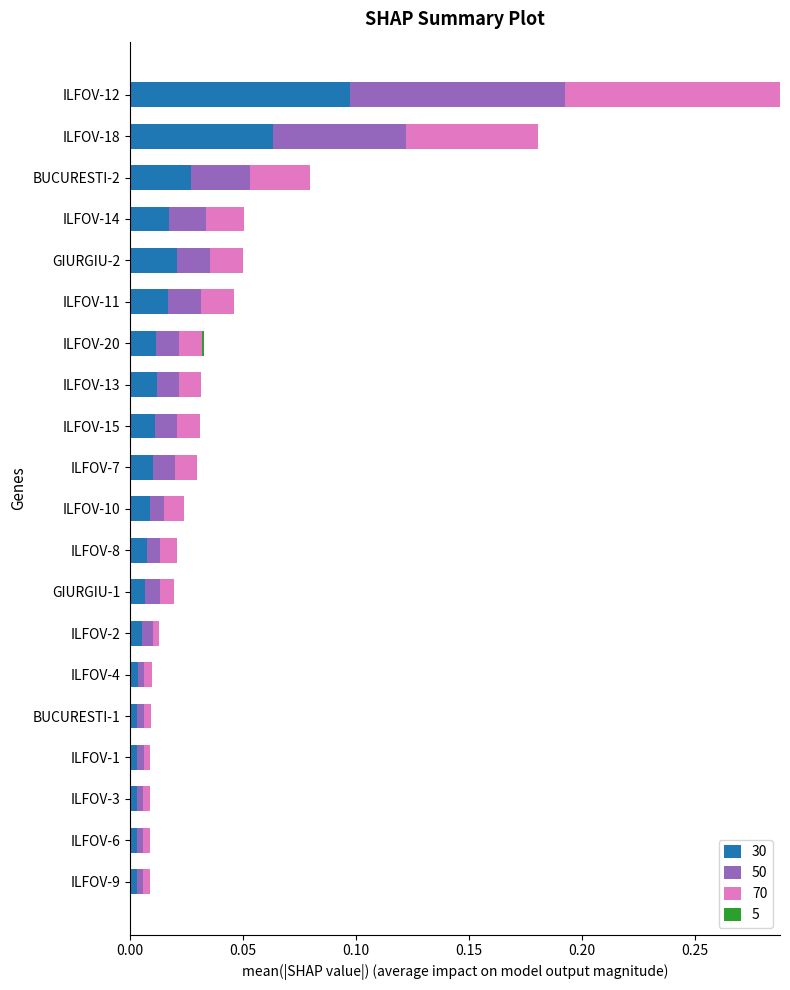

Is it true that 30 equals 0.1 at ILFOV-12?

True